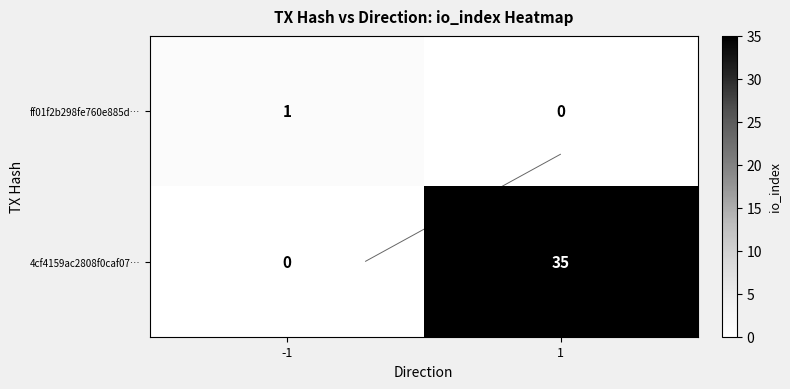

How many 4cf4159ac2808f0caf07… values are between 0 and 35?

2